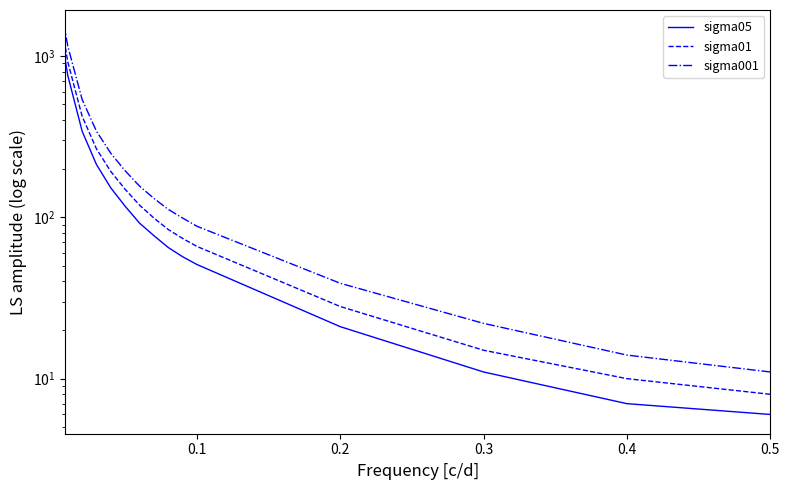

What are all the series names shown in the legend?

sigma05, sigma01, sigma001